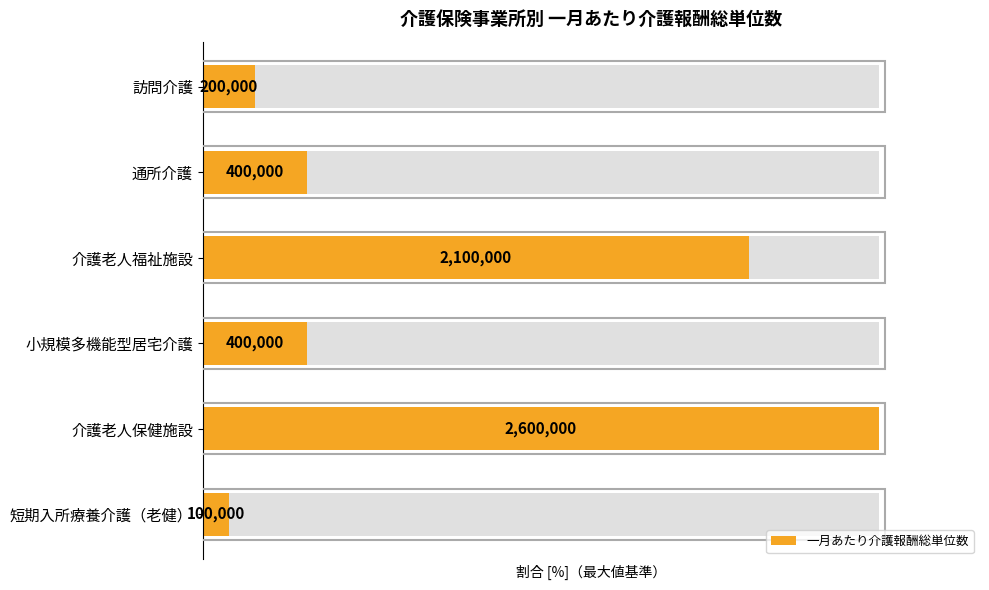

List the labels in order of value, largest first.

介護老人保健施設, 介護老人福祉施設, 通所介護, 小規模多機能型居宅介護, 訪問介護, 短期入所療養介護（老健）